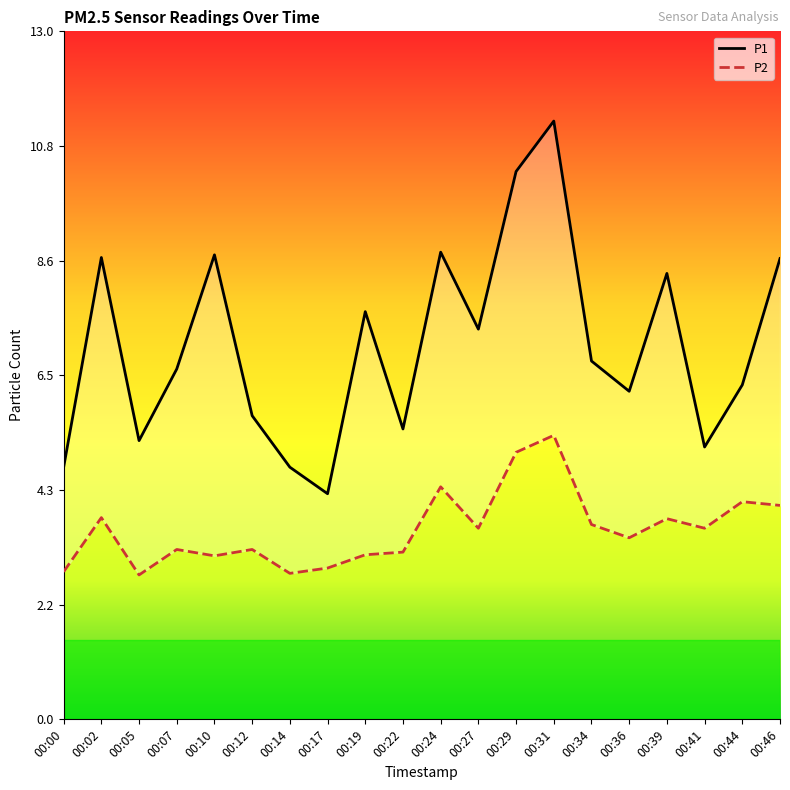

At which label does P1 reach its peak?

00:31